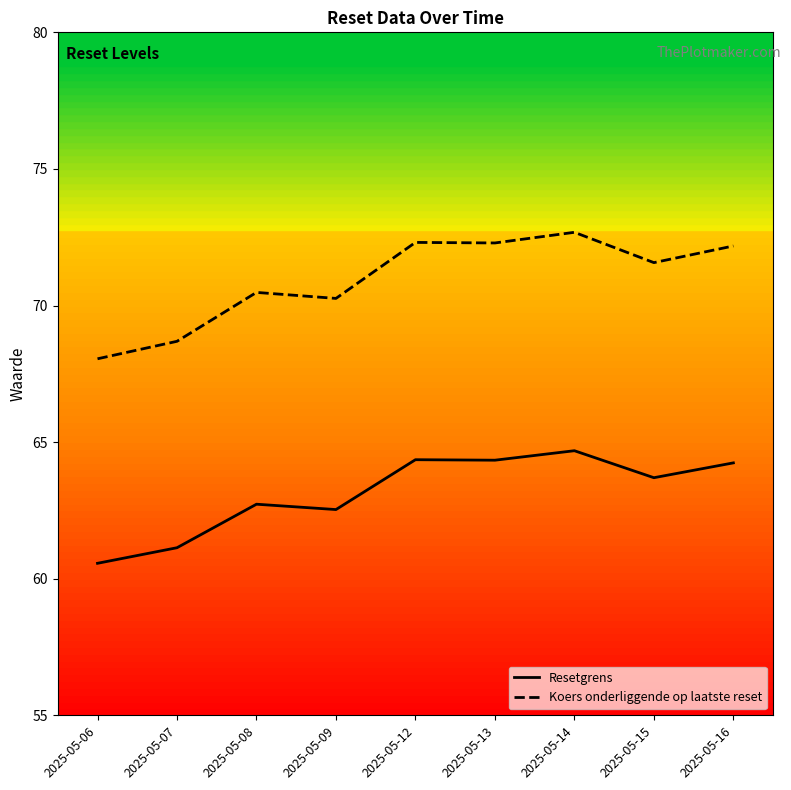

Is the value of Resetgrens at 2025-05-08 greater than the value of Koers onderliggende op laatste reset at 2025-05-14?

No